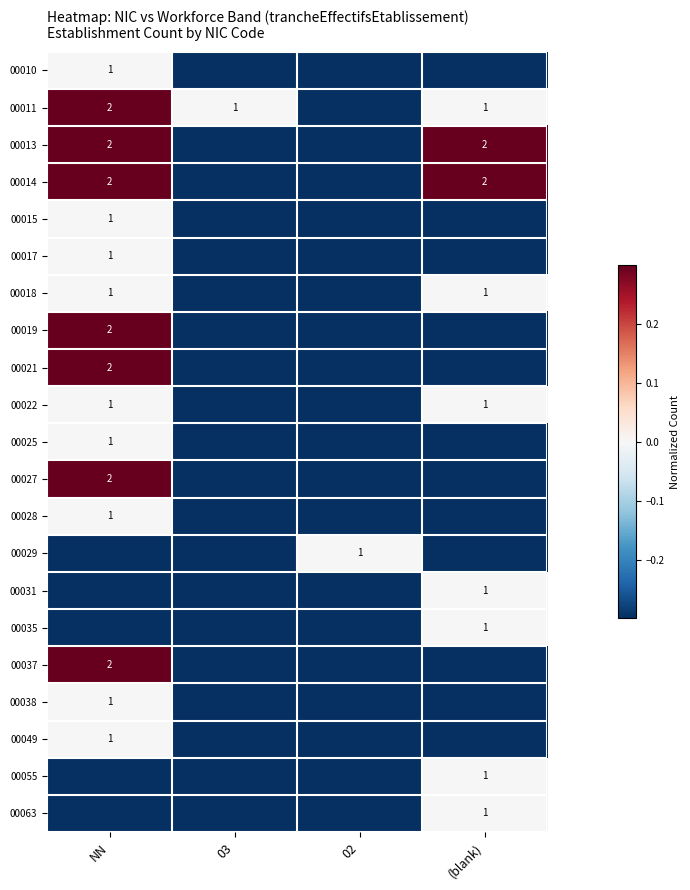

List the series in order of their peak value, lowest first.

00010, 00015, 00017, 00018, 00022, 00025, 00028, 00029, 00031, 00035, 00038, 00049, 00055, 00063, 00011, 00013, 00014, 00019, 00021, 00027, 00037